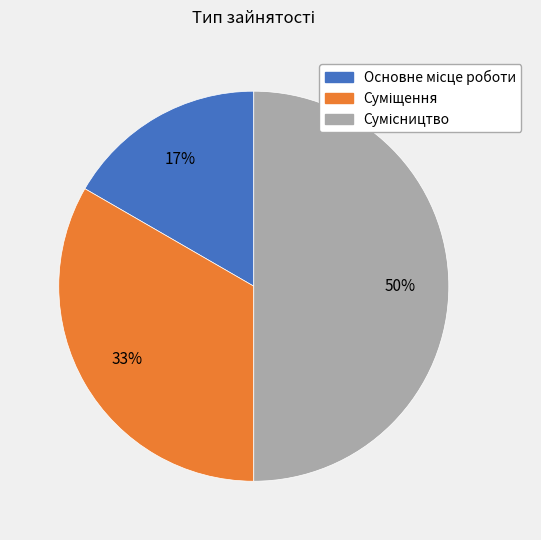

To the nearest percent, what is the average slice percentage?

33%